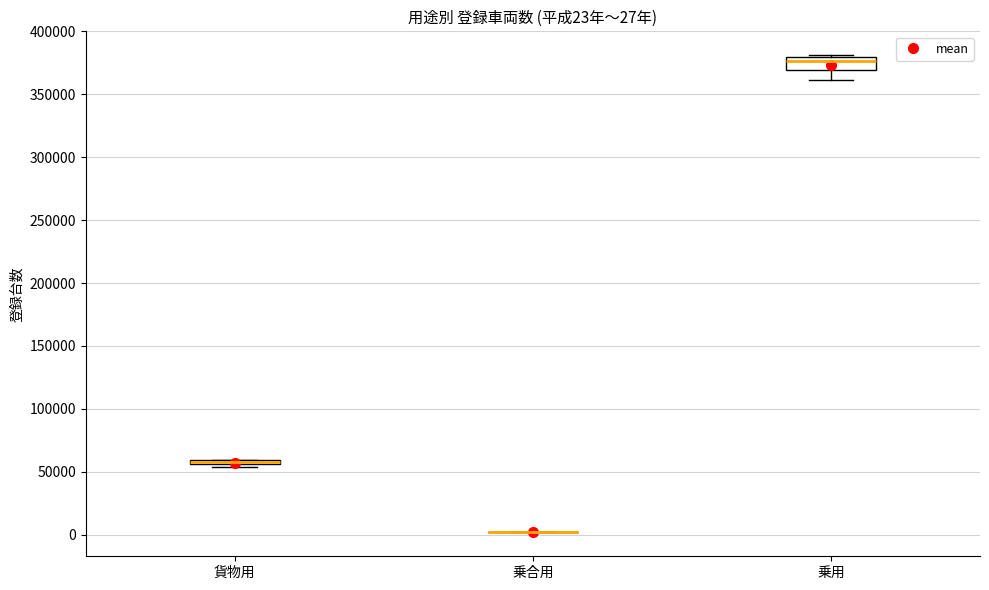

Which box is the tallest, from its lower edge to its upper edge?

乗用